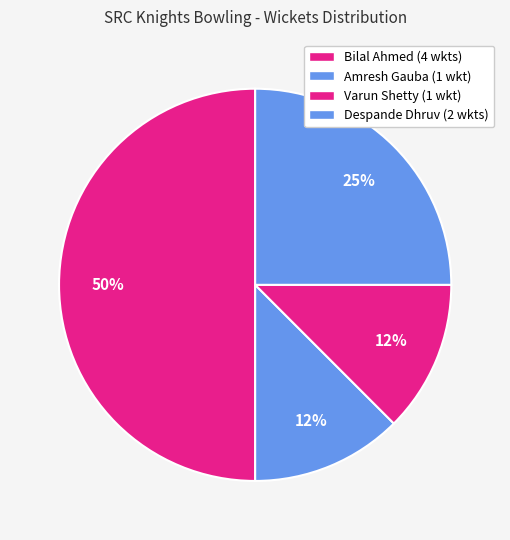

True or false: Amresh Gauba accounts for 25% of the total.

False